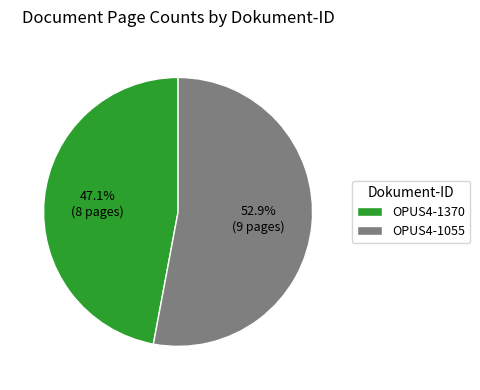

How many slices are in this pie chart?

2